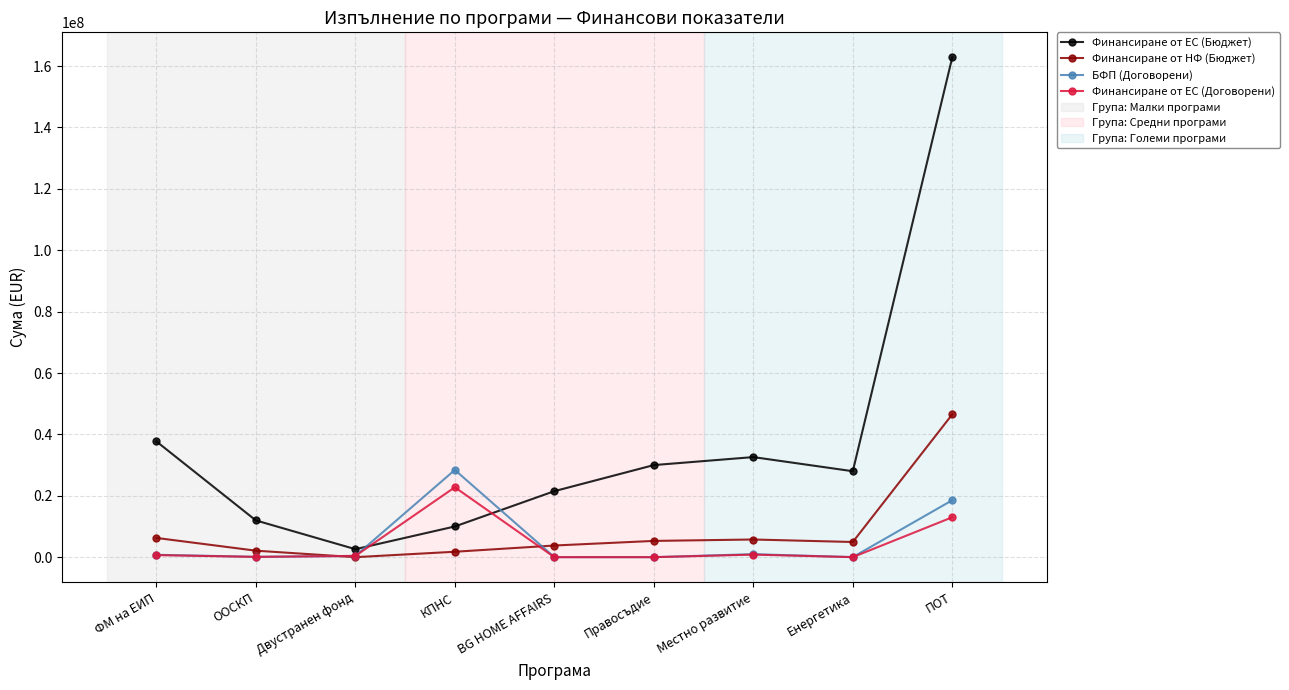

How many data points in Финансиране от ЕС (Договорени) are above 403920?

5